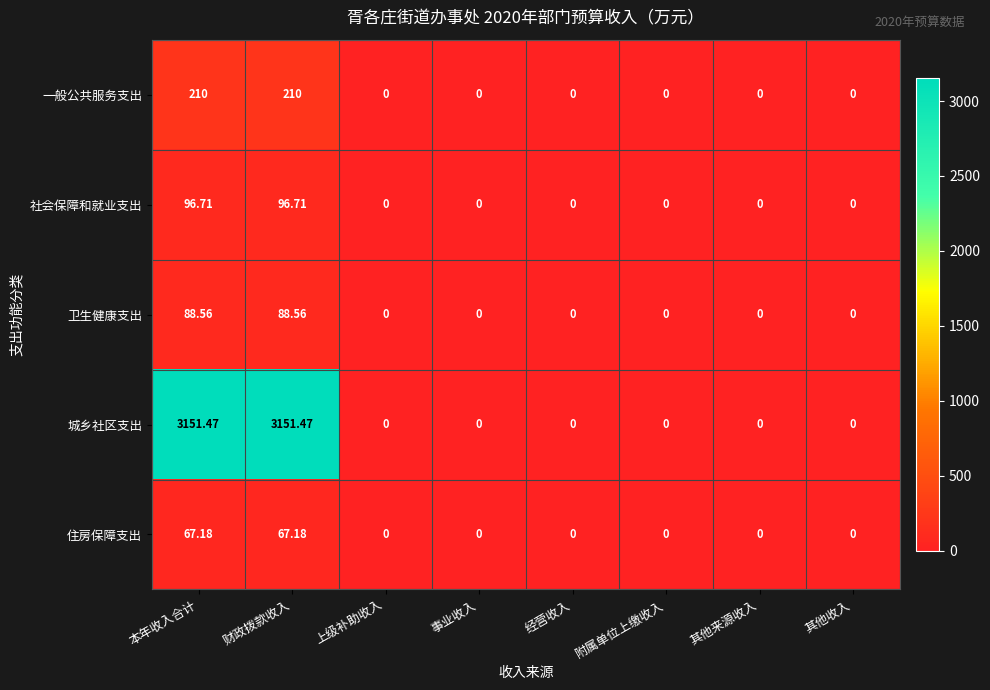

Which series has the largest total across all categories?

城乡社区支出